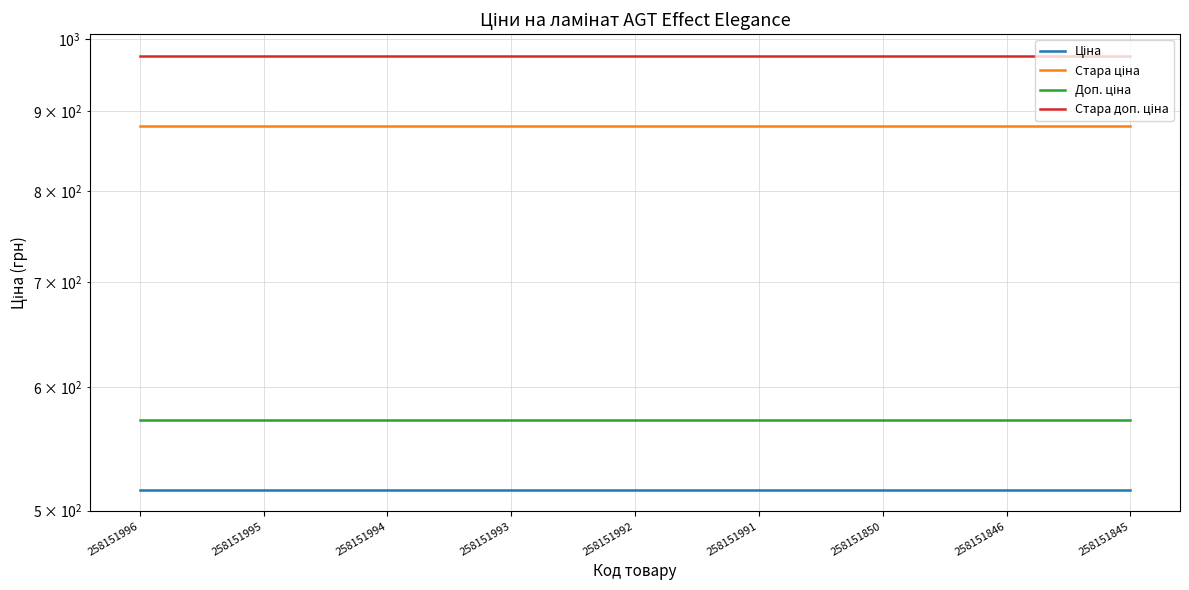

What are all the series names shown in the legend?

Ціна, Стара ціна, Доп. ціна, Стара доп. ціна